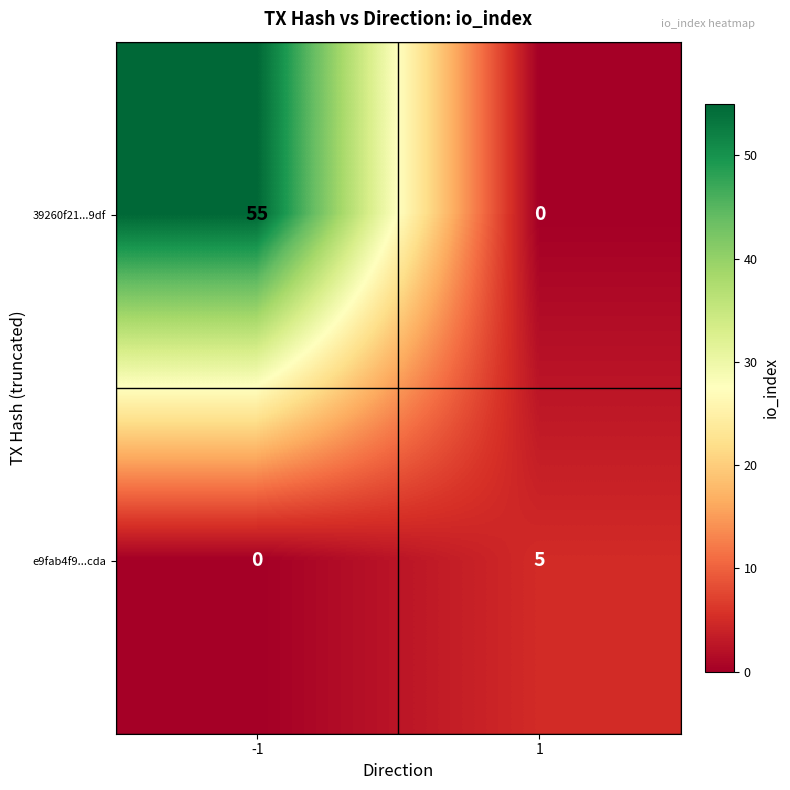

What is the difference between the maximum and minimum values in the 39260f21...9df series?

55